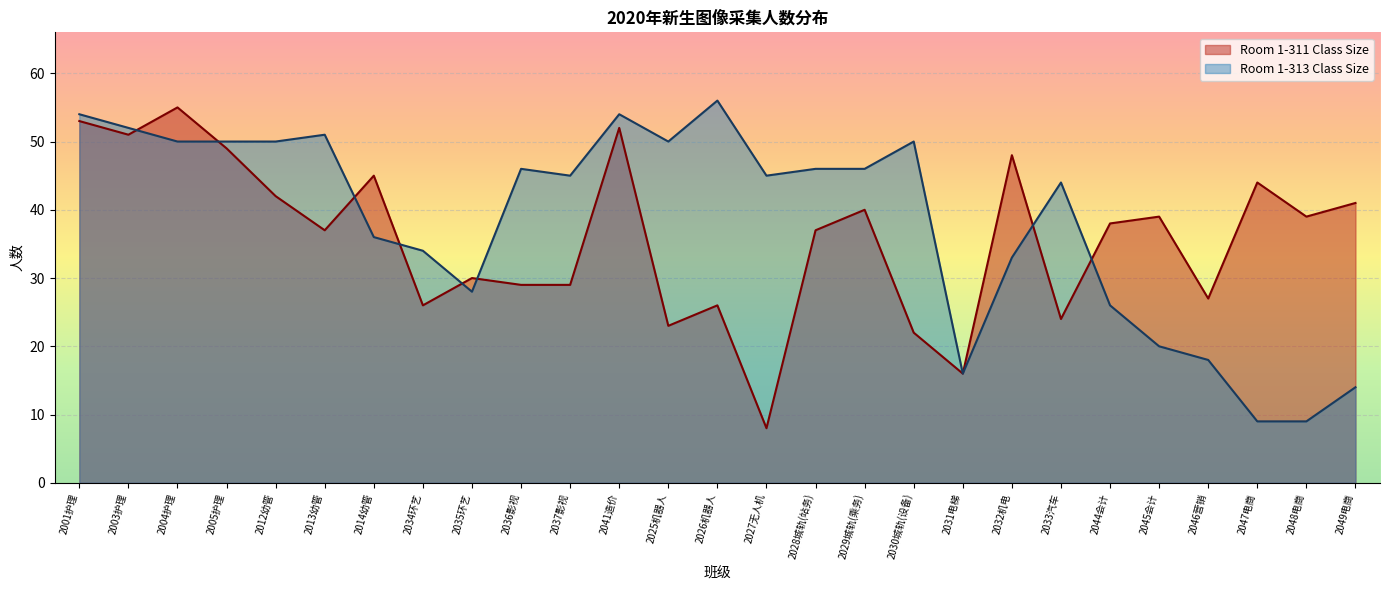

Which series has the largest total across all categories?

Room 1-313 Class Size